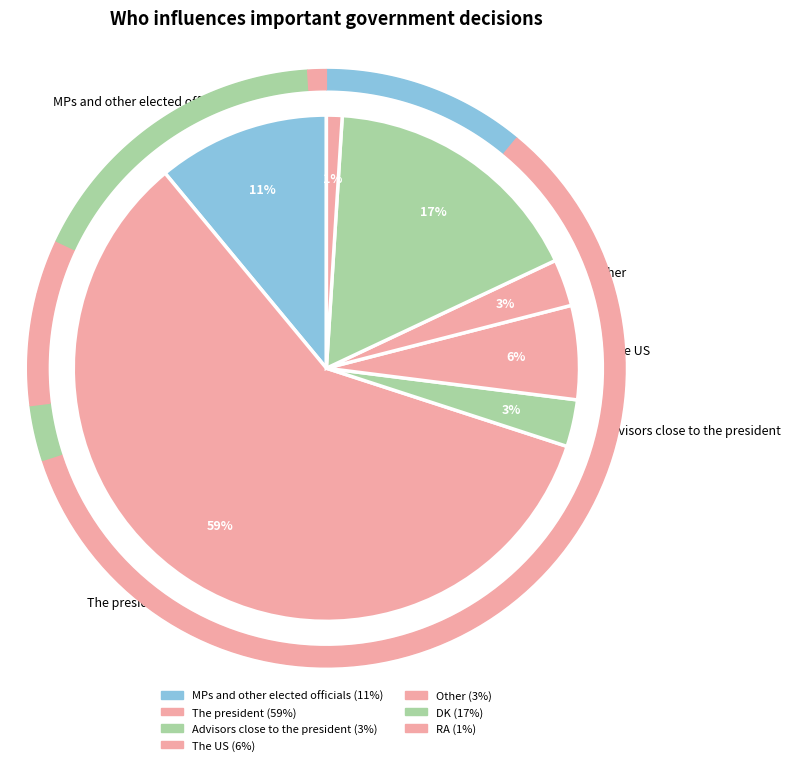

How many segments does this pie chart have?

7